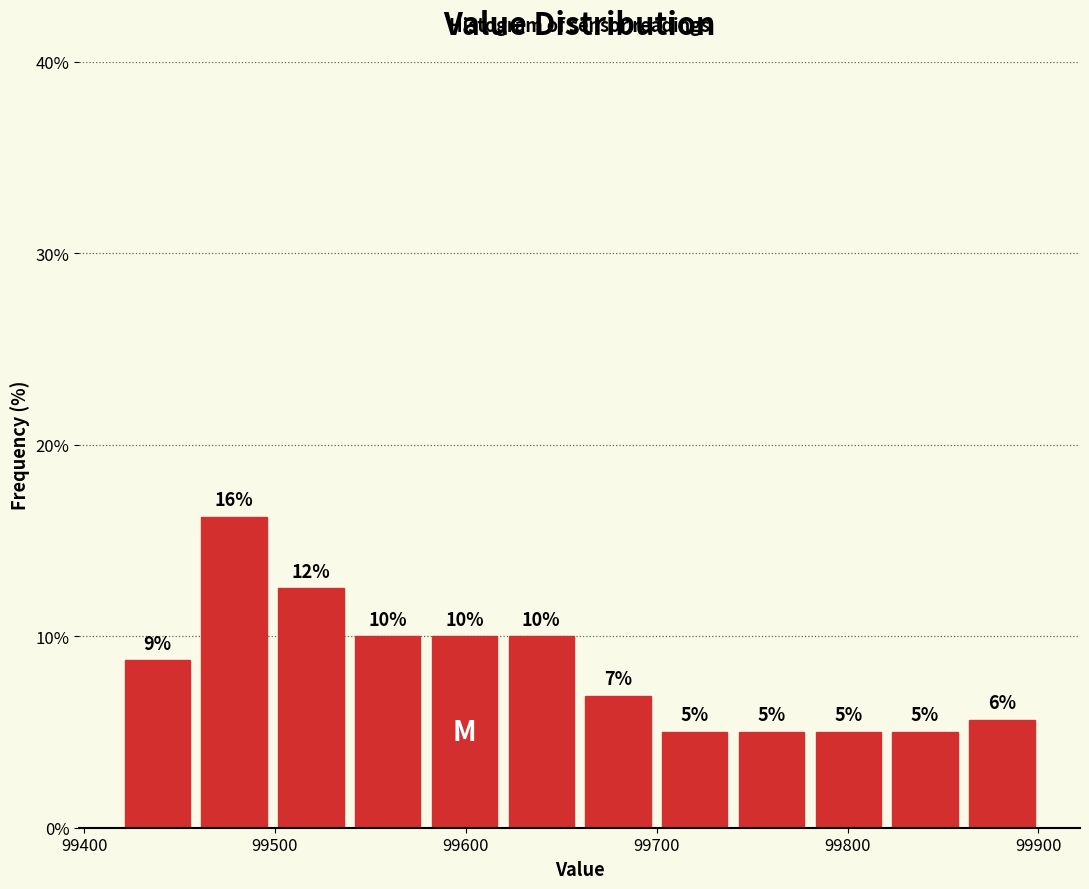

Over which range of the x-axis is the bar tallest?

99460 to 99500